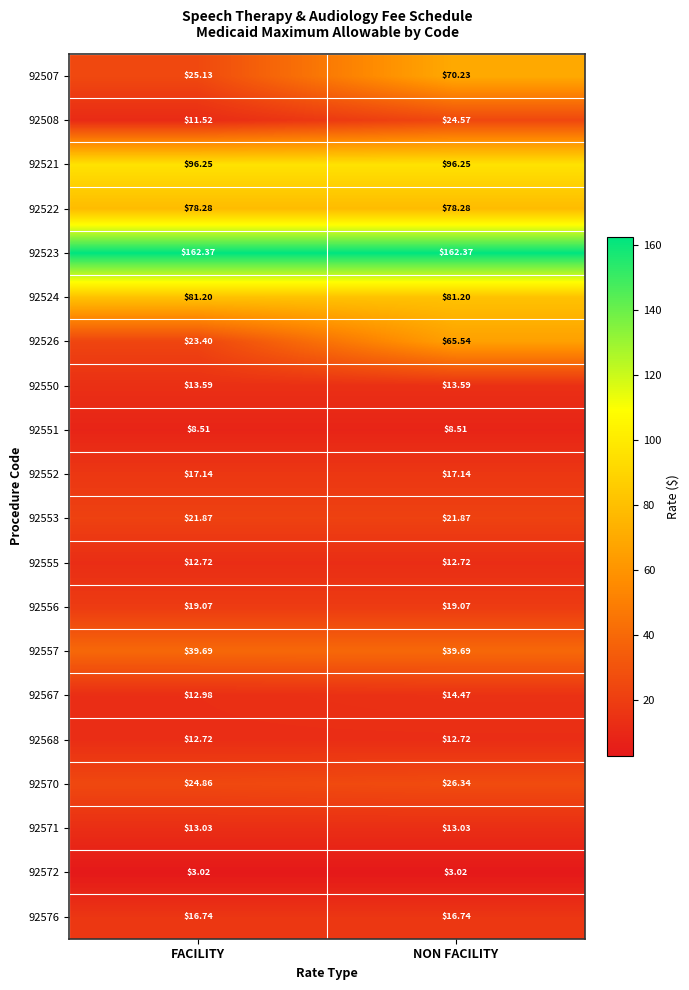

Is the value of 92570 at FACILITY greater than the value of 92552 at FACILITY?

Yes